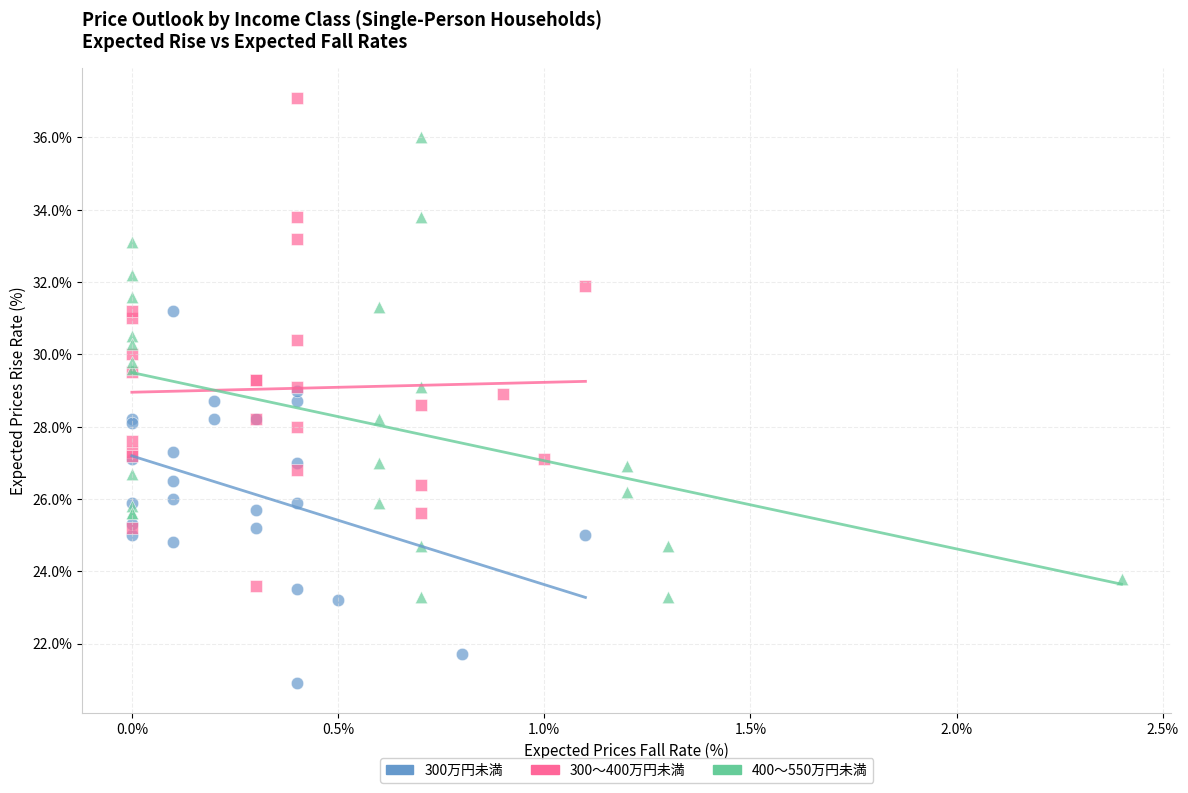

Which series has the largest Y range (max minus min)?

300～400万円未満